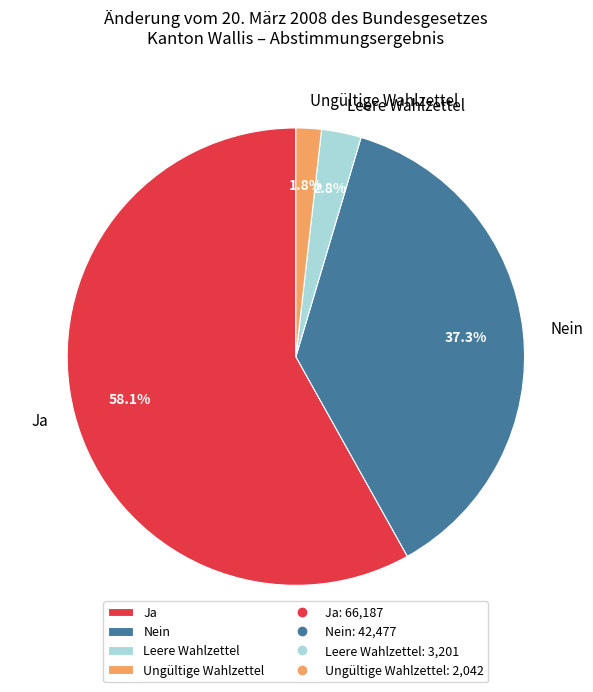

How many slices are in this pie chart?

4